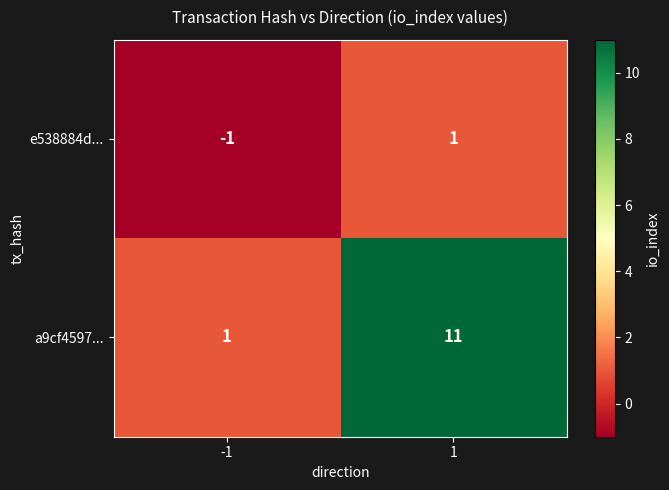

The a9cf4597... series shows 1 at -1. True or false?

True